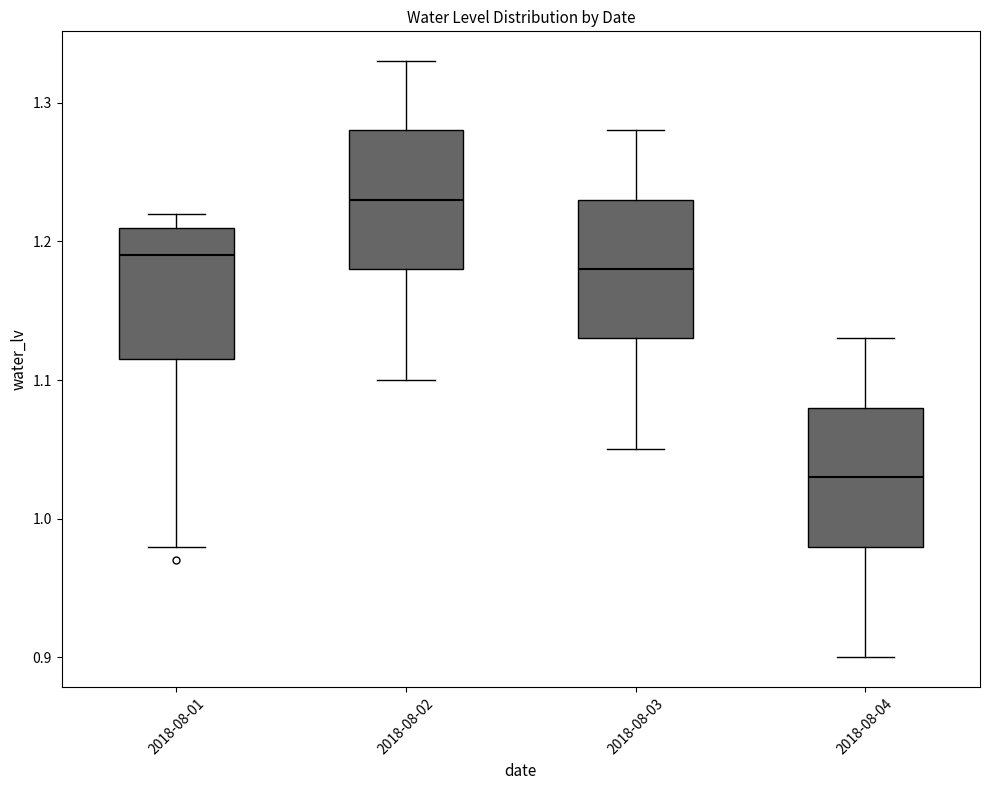

Which box has the lowest median line?

2018-08-04